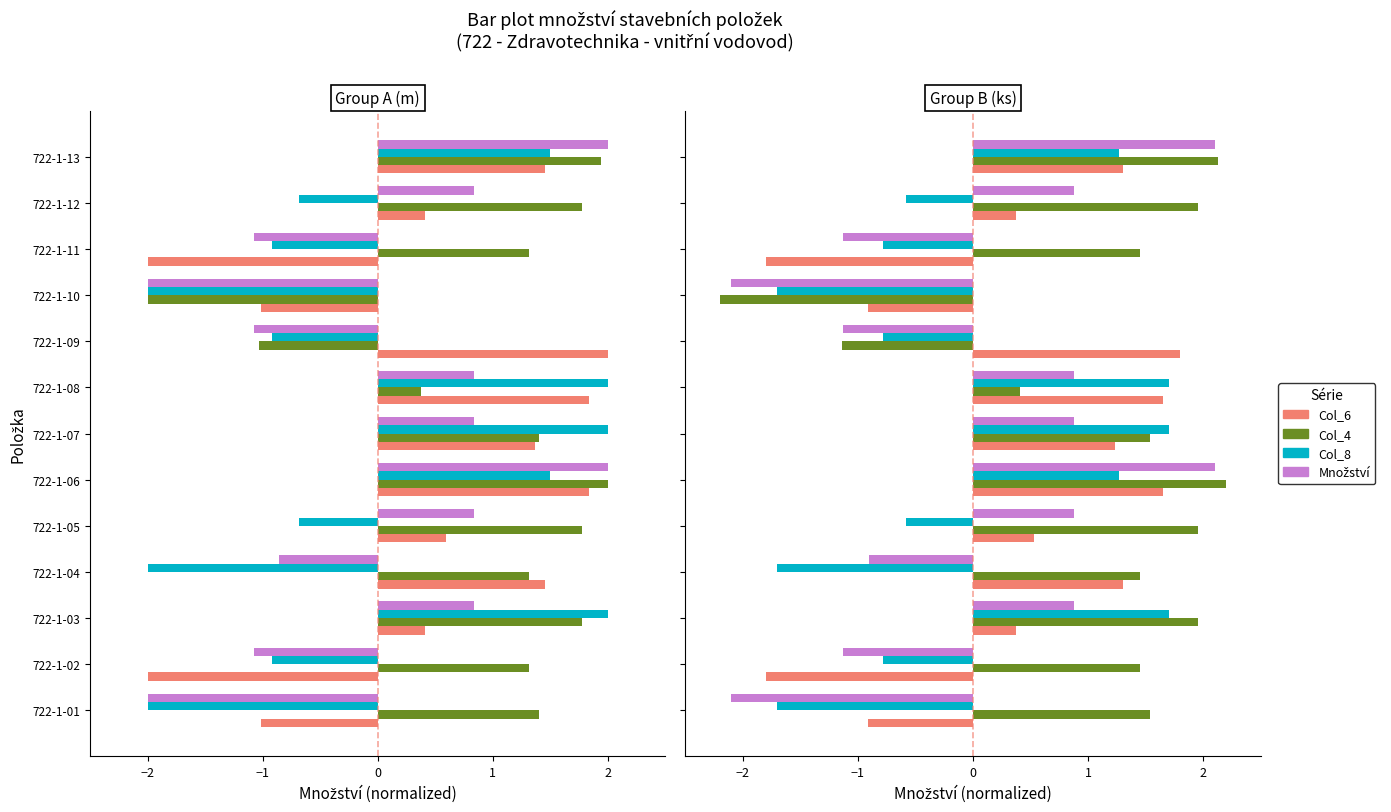

Where does the množství (m/ks) series first go above 0?

722-1-03